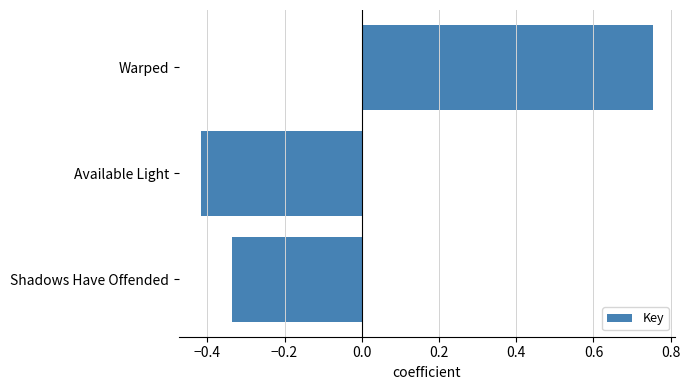

The chart shows a value of -0.5 at Shadows Have Offended. True or false?

False